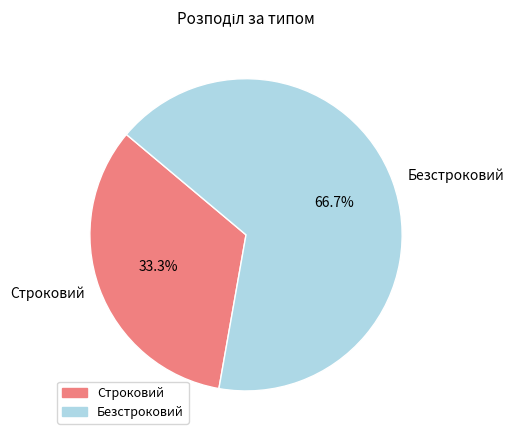

How much of the chart is everything except Строковий?

66.7%